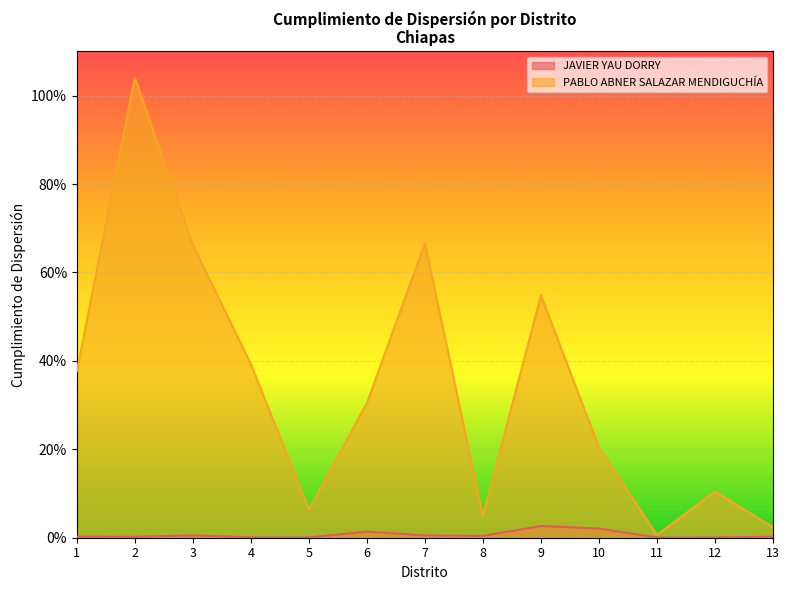

What is the spread (max minus min) of values at 3?

0.7